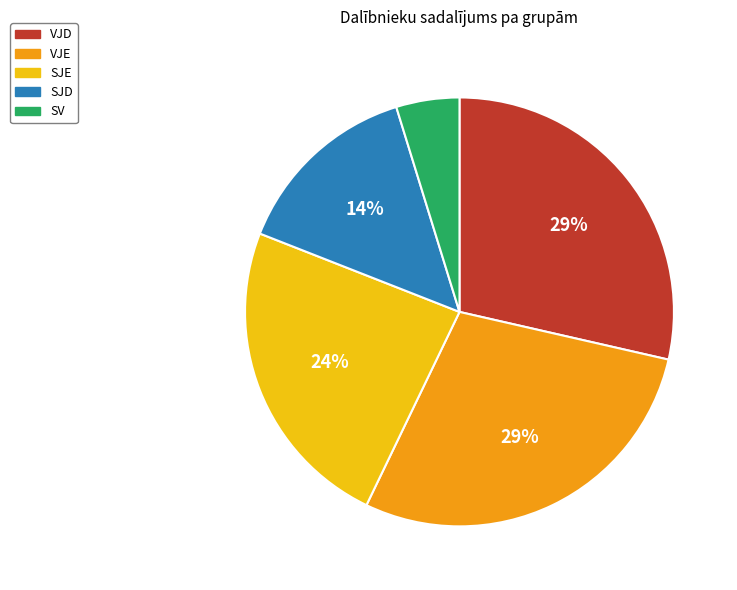

True or false: VJE accounts for 29% of the total.

True